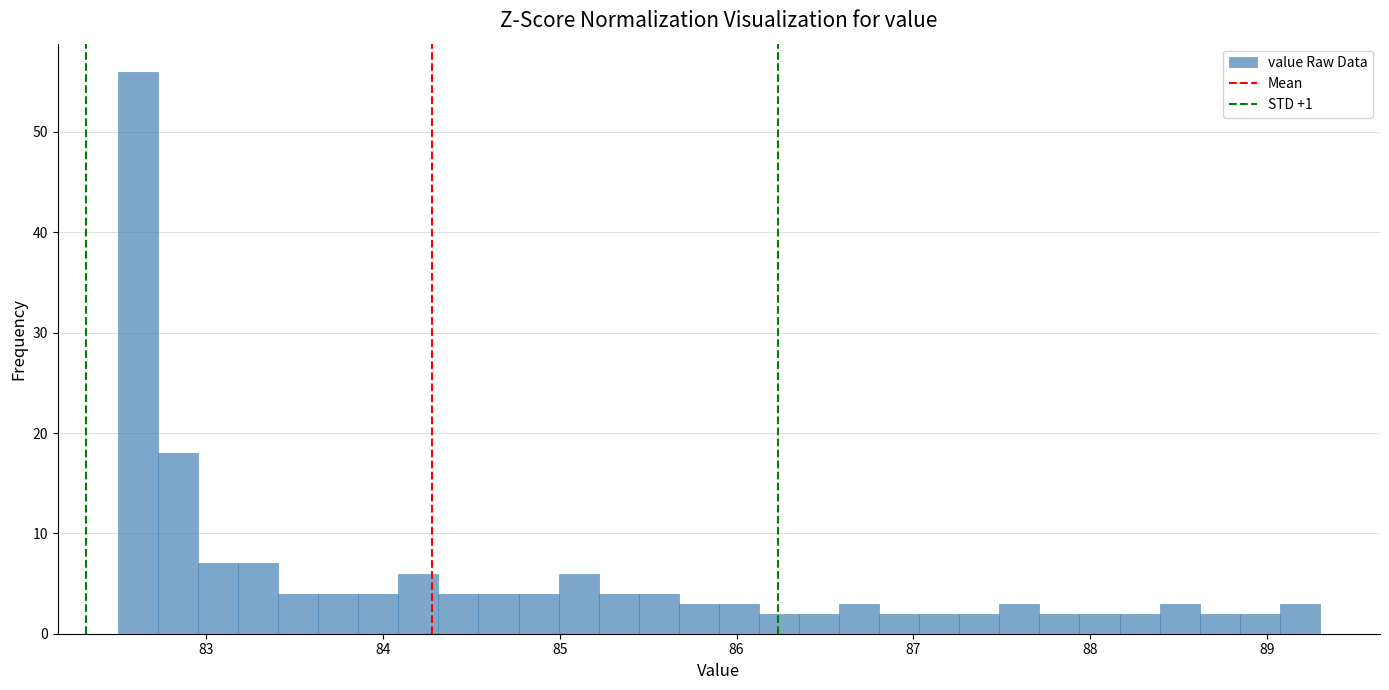

Around what value on the x-axis is the tallest bar? Give the approximate position of its centre, as read against the axis.

82.6